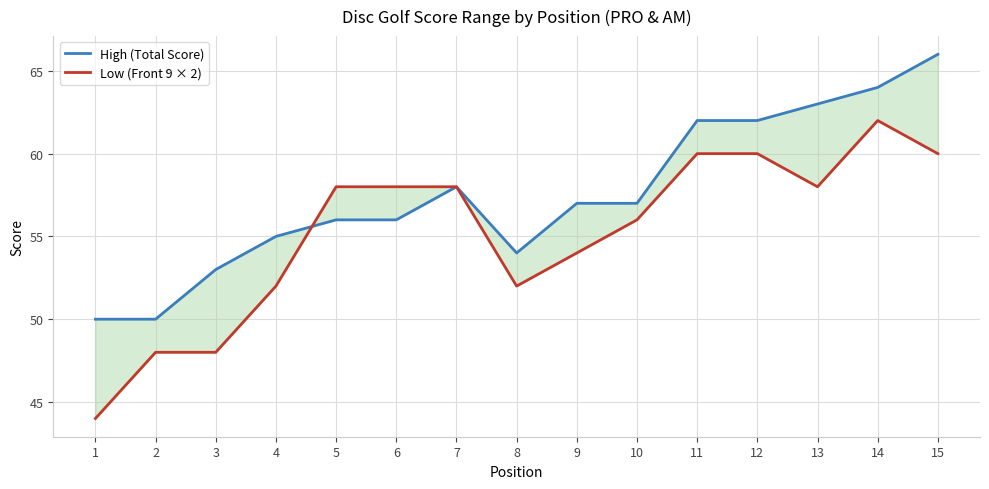

At which category does High (Total Score) reach its first local valley?

8